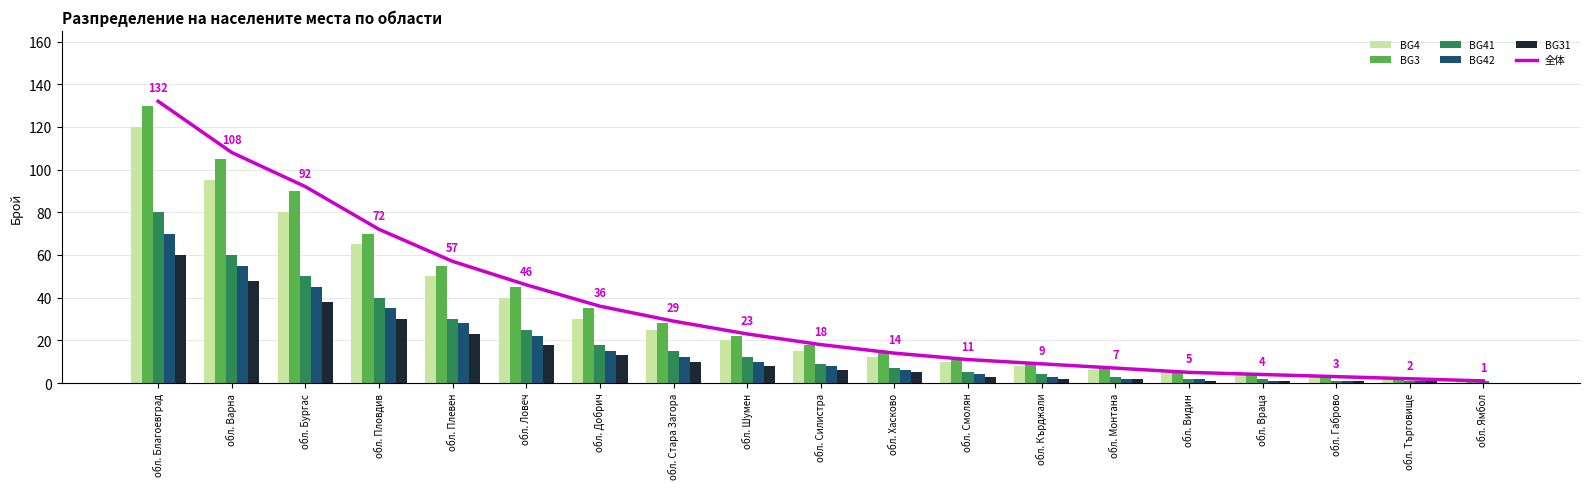

Where does the BG41 series first go above 9?

обл. Благоевград